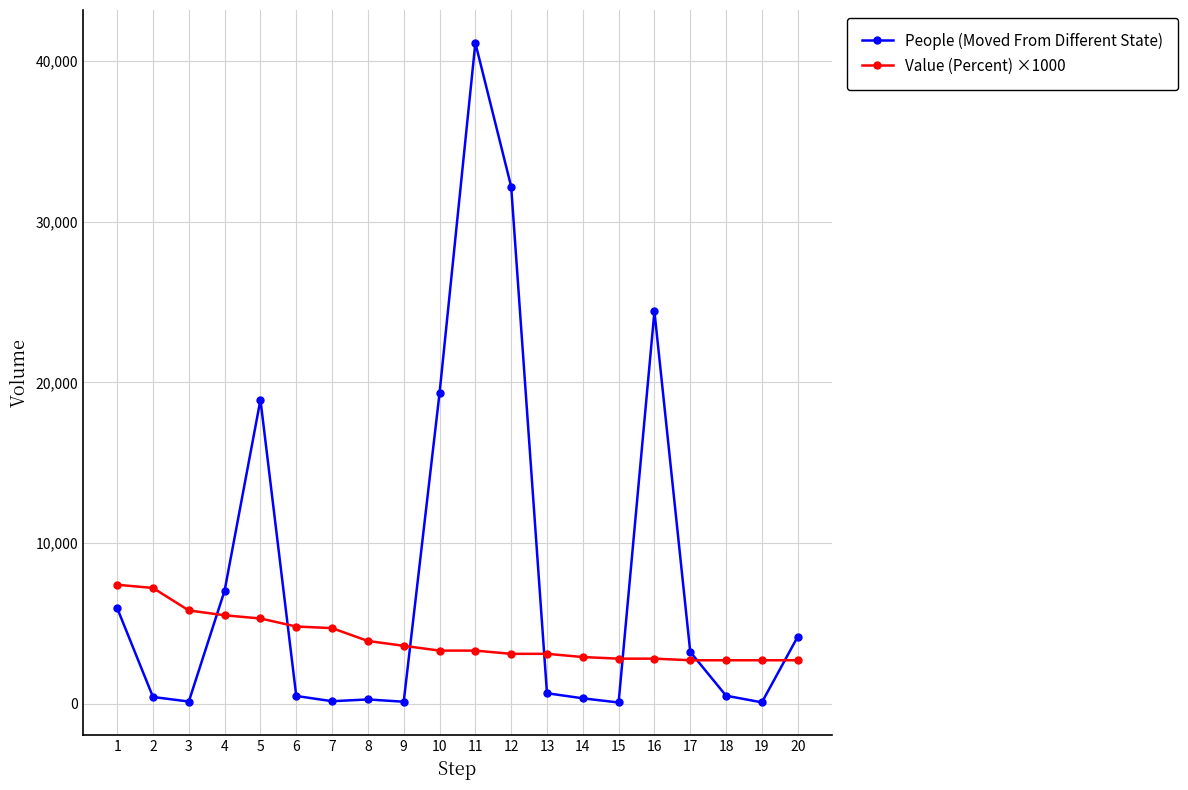

Is this an area chart (filled region under the line)?

No